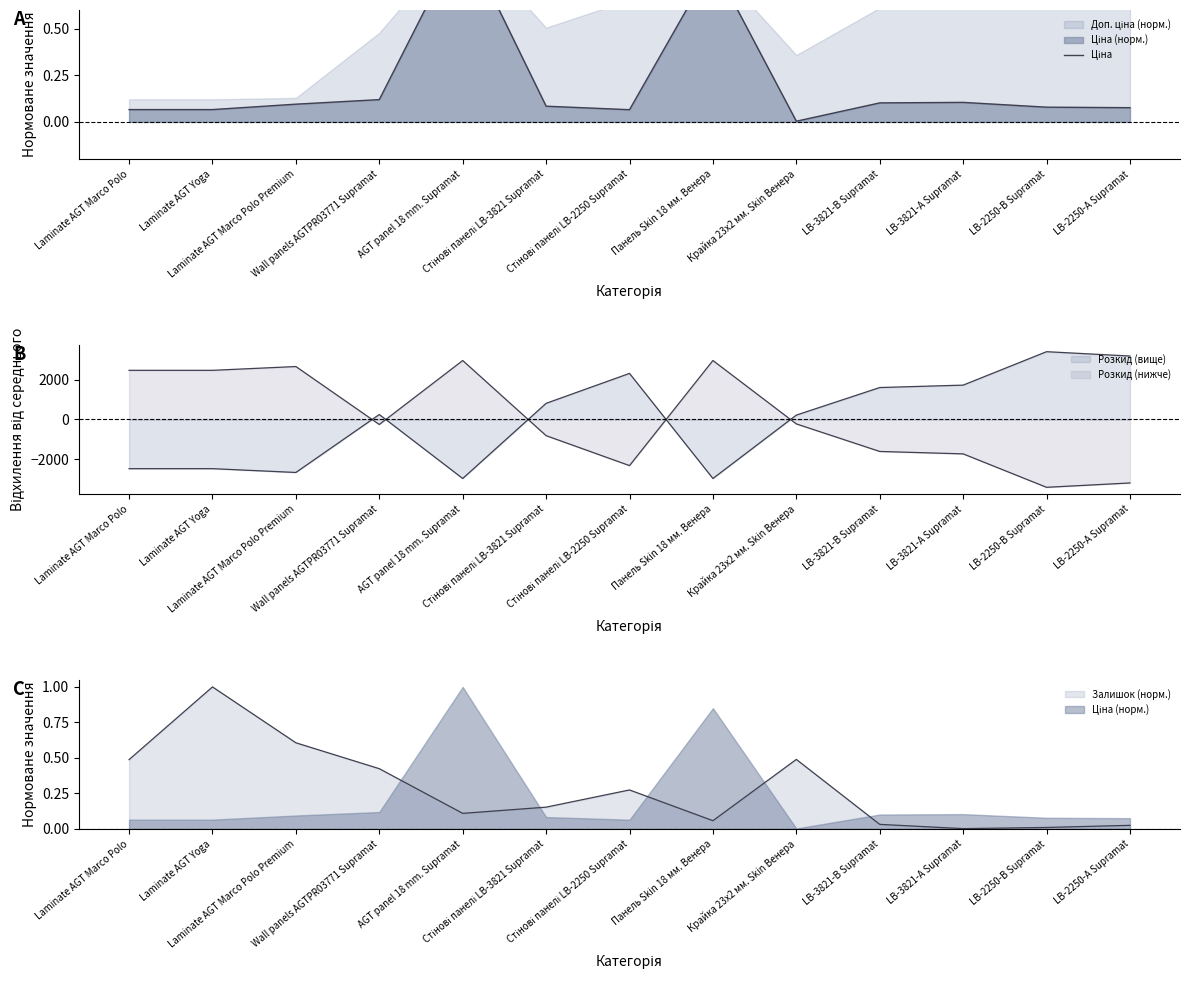

Reading left to right, what are all the values shown in this chart?

0.1	0.1	0.1	0.1	1.0	0.1	0.1	0.9	0.0	0.1	0.1	0.1	0.1